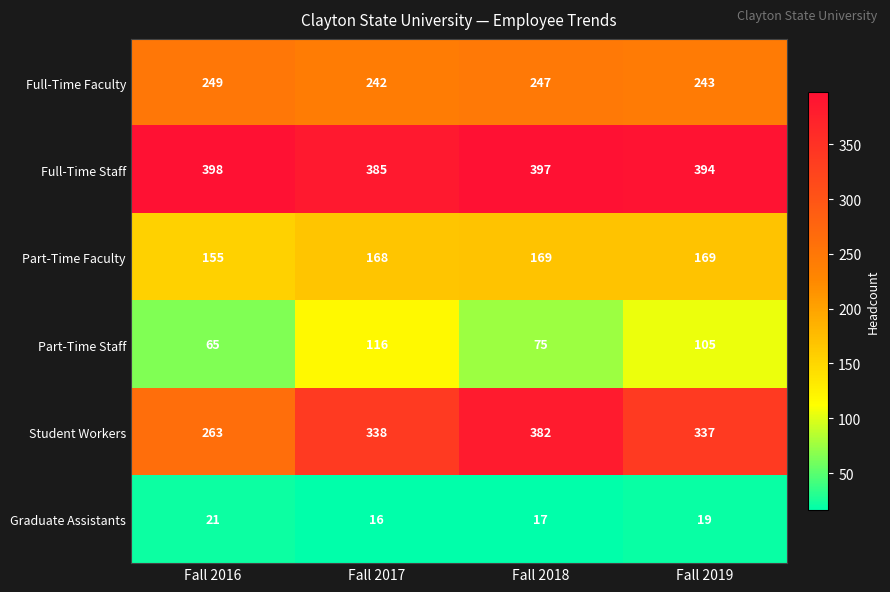

Reading left to right, extract all data points from this chart.

Full-Time Faculty: 249	242	247	243
Full-Time Staff: 398	385	397	394
Part-Time Faculty: 155	168	169	169
Part-Time Staff: 65	116	75	105
Student Workers: 263	338	382	337
Graduate Assistants: 21	16	17	19